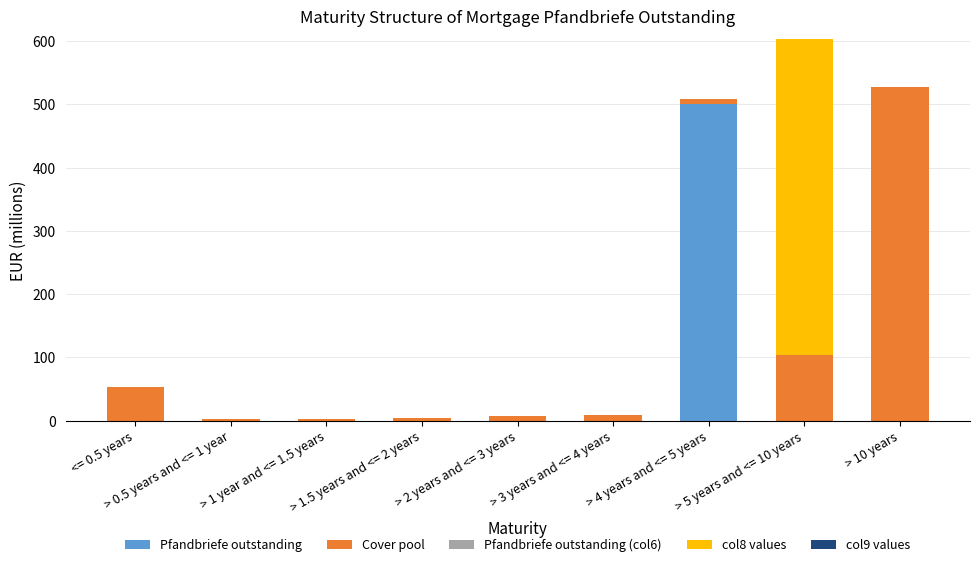

At which category is the sum across all series the highest?

> 5 years and <= 10 years